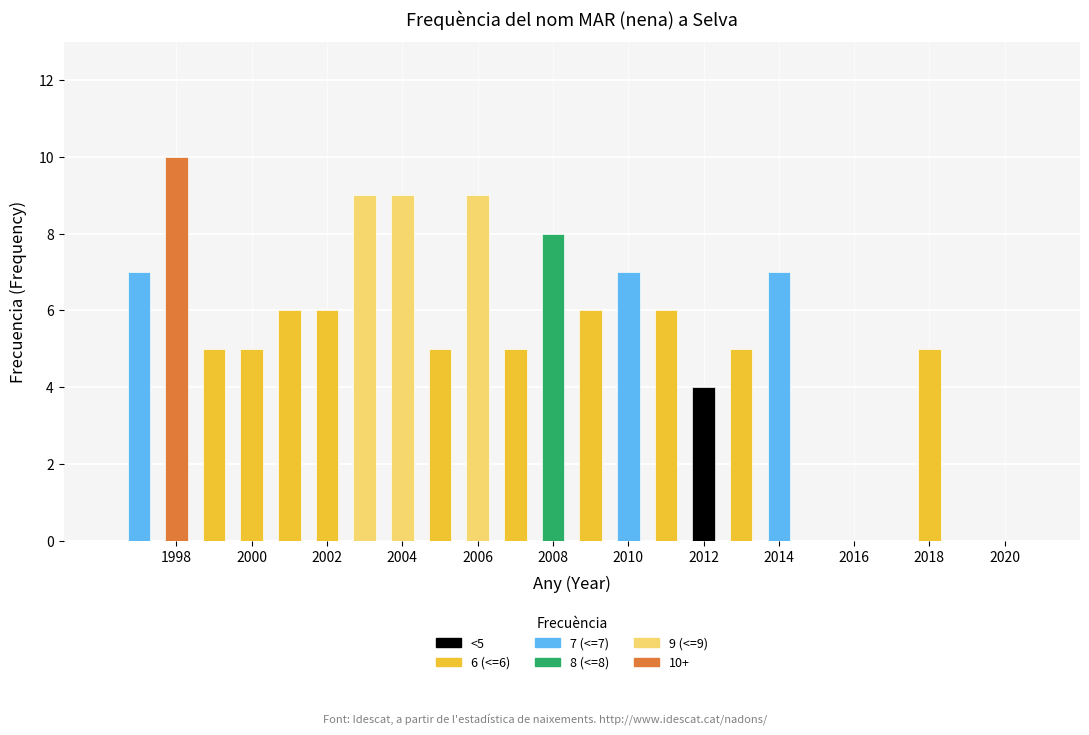

Approximately how many times larger is the value at 2014 compared to 1998?

0.7